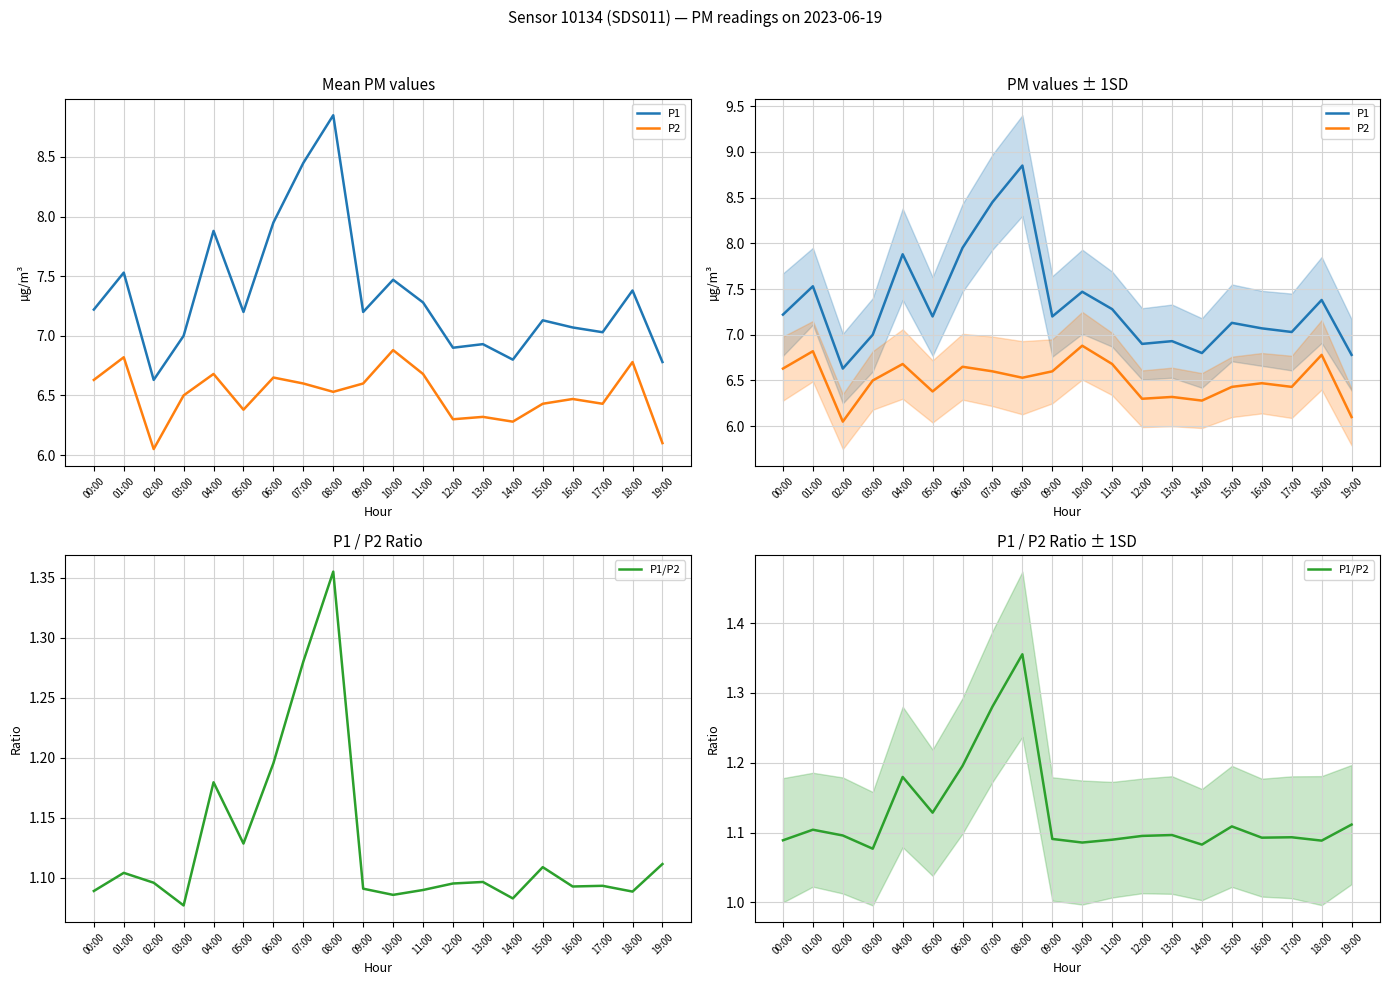

What is the difference between the second highest and second lowest values in the P2 series?

0.7